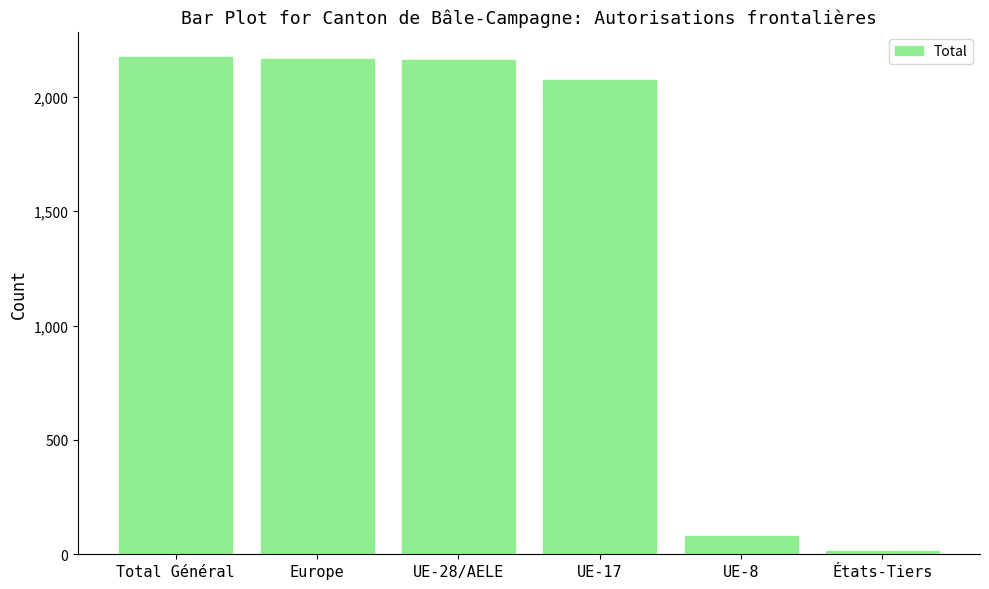

At which label is the value closest to 1094?

UE-17